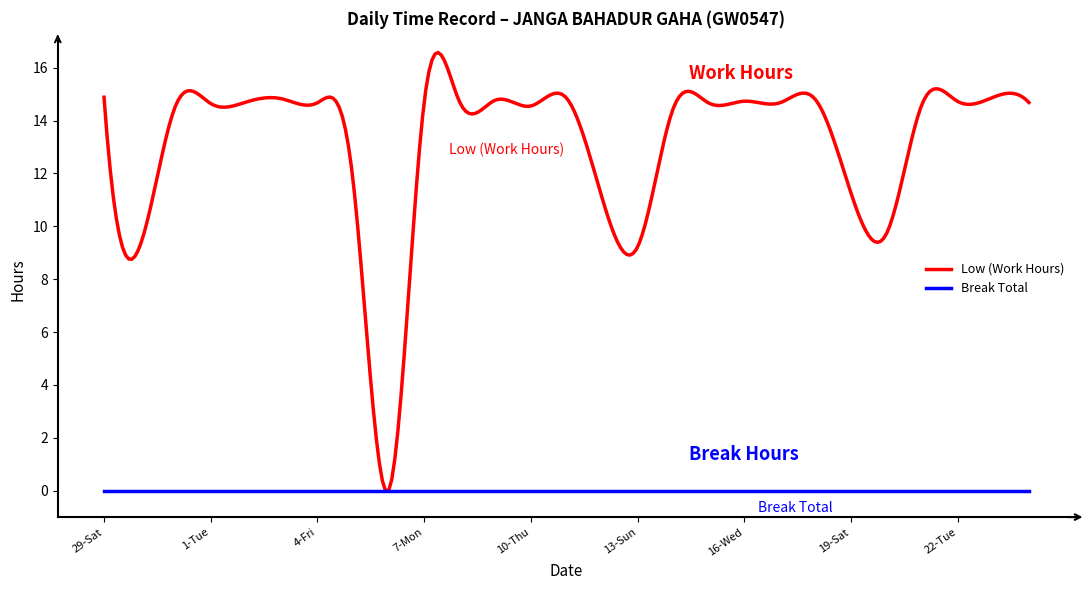

Does the chart have visible grid lines?

No